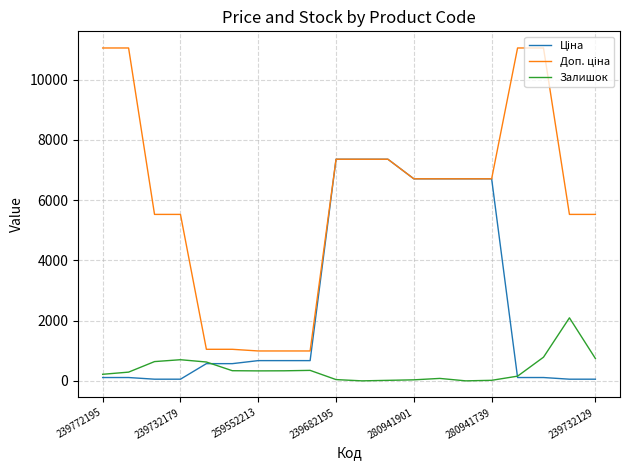

What is the greatest value displayed?

11055.0